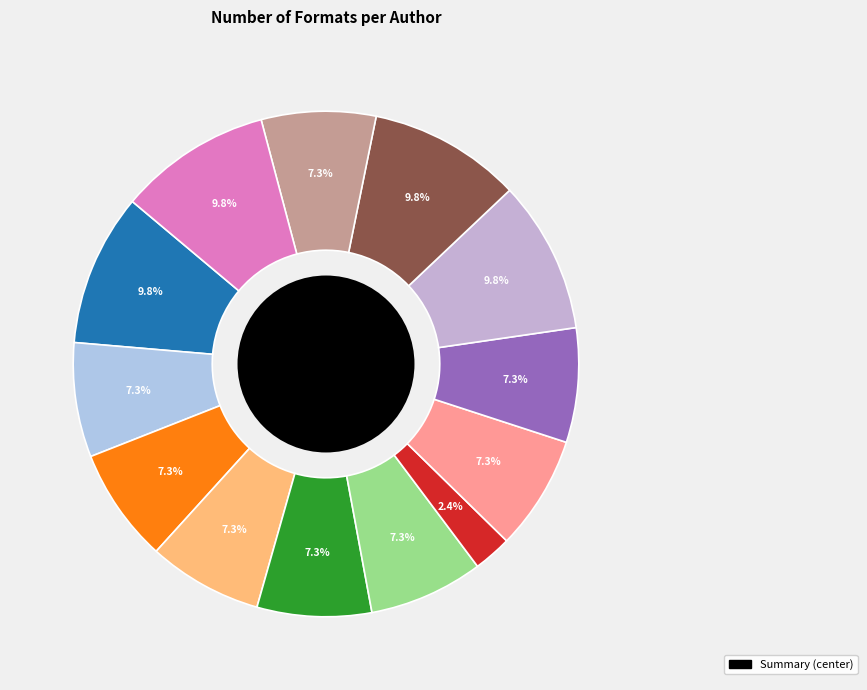

Is there any slice that represents more than half of the pie?

No